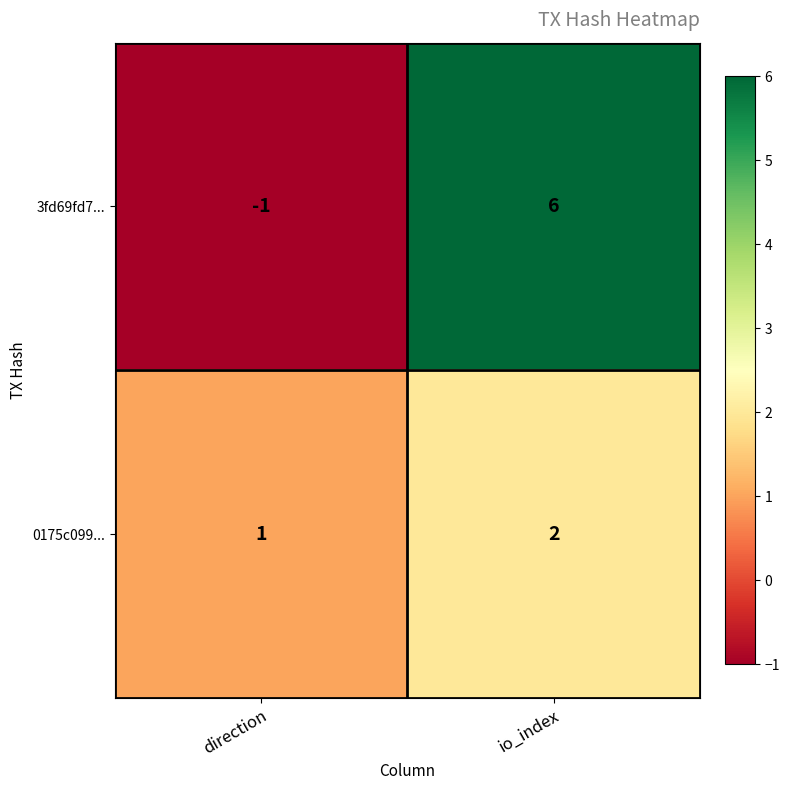

The value of 3fd69fd7... at io_index is 6. True or false?

True